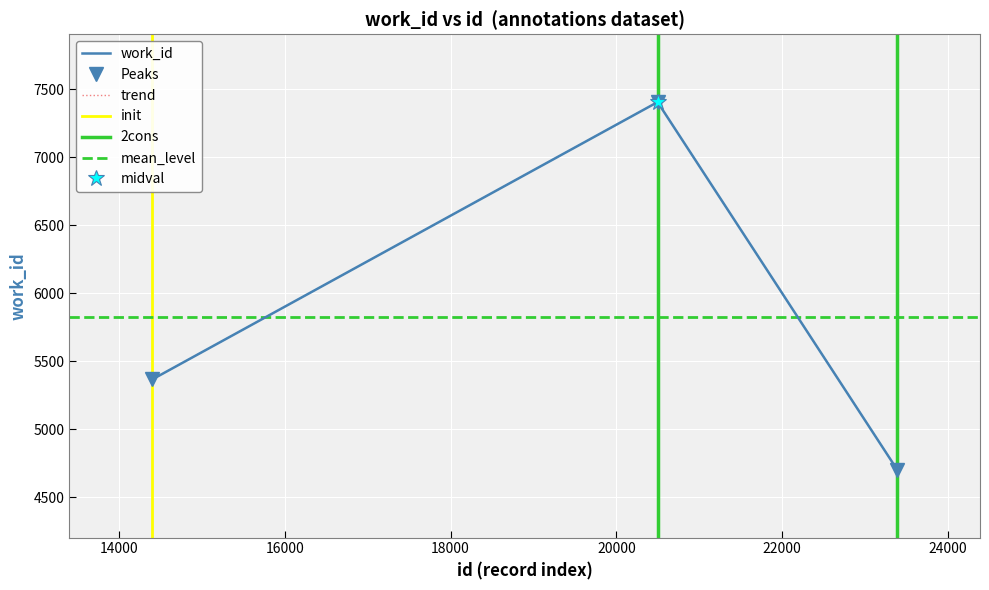

What is the maximum value shown in the chart?

7407